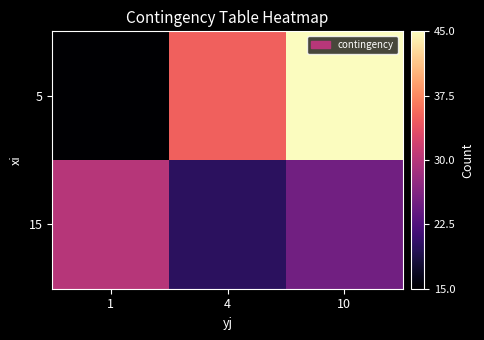

What is the greatest value displayed?

45